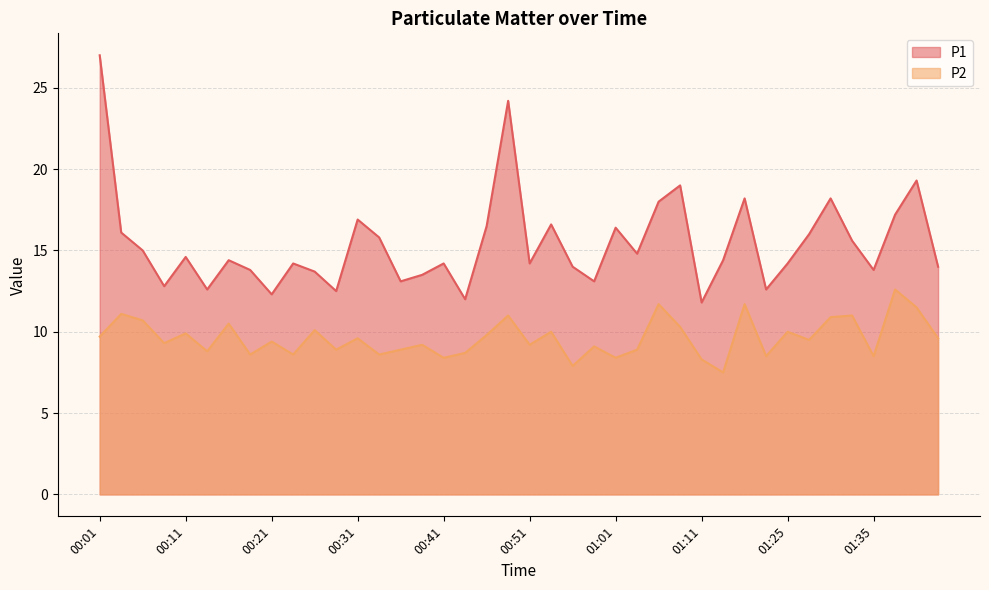

Reading left to right, what are all the values shown in this chart?

P1: 00:01=27.0	00:04=16.1	00:06=15.0	00:09=12.8	00:11=14.6	00:13=12.6	00:16=14.4	00:18=13.8	00:21=12.3	00:23=14.2	00:26=13.7	00:28=12.5	00:31=16.9	00:33=15.8	00:36=13.1	00:38=13.5	00:41=14.2	00:43=12.0	00:46=16.5	00:48=24.2	00:51=14.2	00:53=16.6	00:56=14.0	00:58=13.1	01:01=16.4	01:03=14.8	01:06=18.0	01:08=19.0	01:11=11.8	01:14=14.4	01:16=18.2	01:22=12.6	01:25=14.2	01:27=16.0	01:30=18.2	01:33=15.6	01:35=13.8	01:38=17.2	01:40=19.3	01:43=14.0
P2: 00:01=9.7	00:04=11.1	00:06=10.7	00:09=9.3	00:11=9.9	00:13=8.8	00:16=10.5	00:18=8.6	00:21=9.4	00:23=8.6	00:26=10.1	00:28=8.9	00:31=9.6	00:33=8.6	00:36=8.9	00:38=9.2	00:41=8.4	00:43=8.7	00:46=9.8	00:48=11.0	00:51=9.2	00:53=10.0	00:56=7.9	00:58=9.1	01:01=8.4	01:03=8.9	01:06=11.7	01:08=10.3	01:11=8.3	01:14=7.5	01:16=11.7	01:22=8.5	01:25=10.0	01:27=9.5	01:30=10.9	01:33=11.0	01:35=8.5	01:38=12.6	01:40=11.5	01:43=9.6